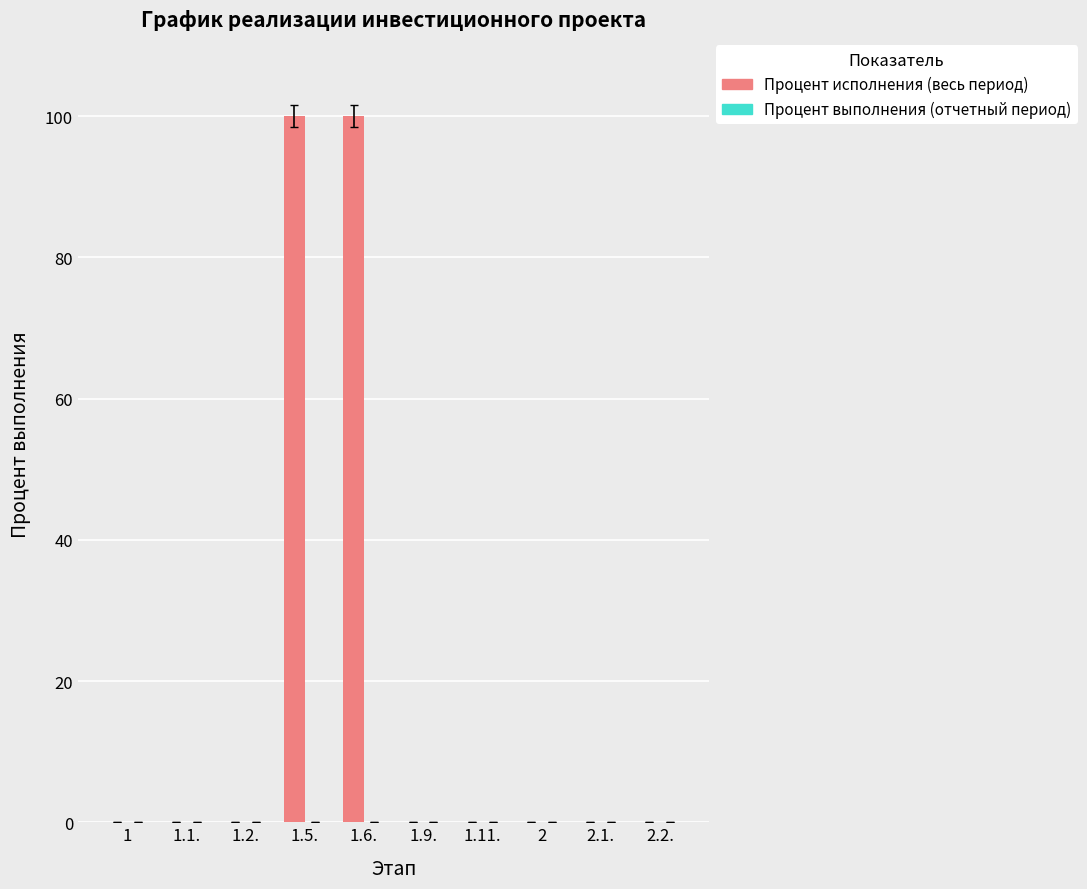

The value at 1.9. is 0. True or false?

True